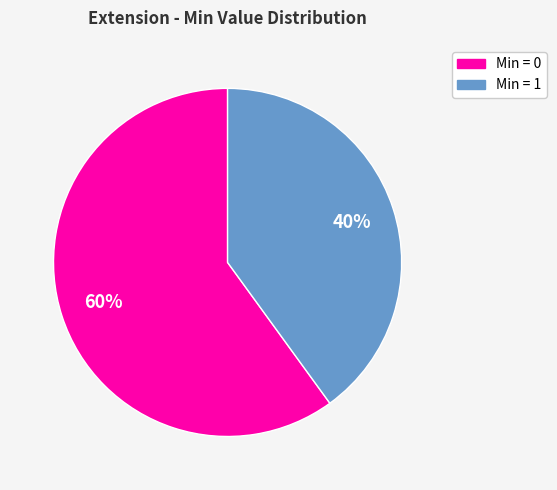

To the nearest percent, what is the average slice percentage?

50%